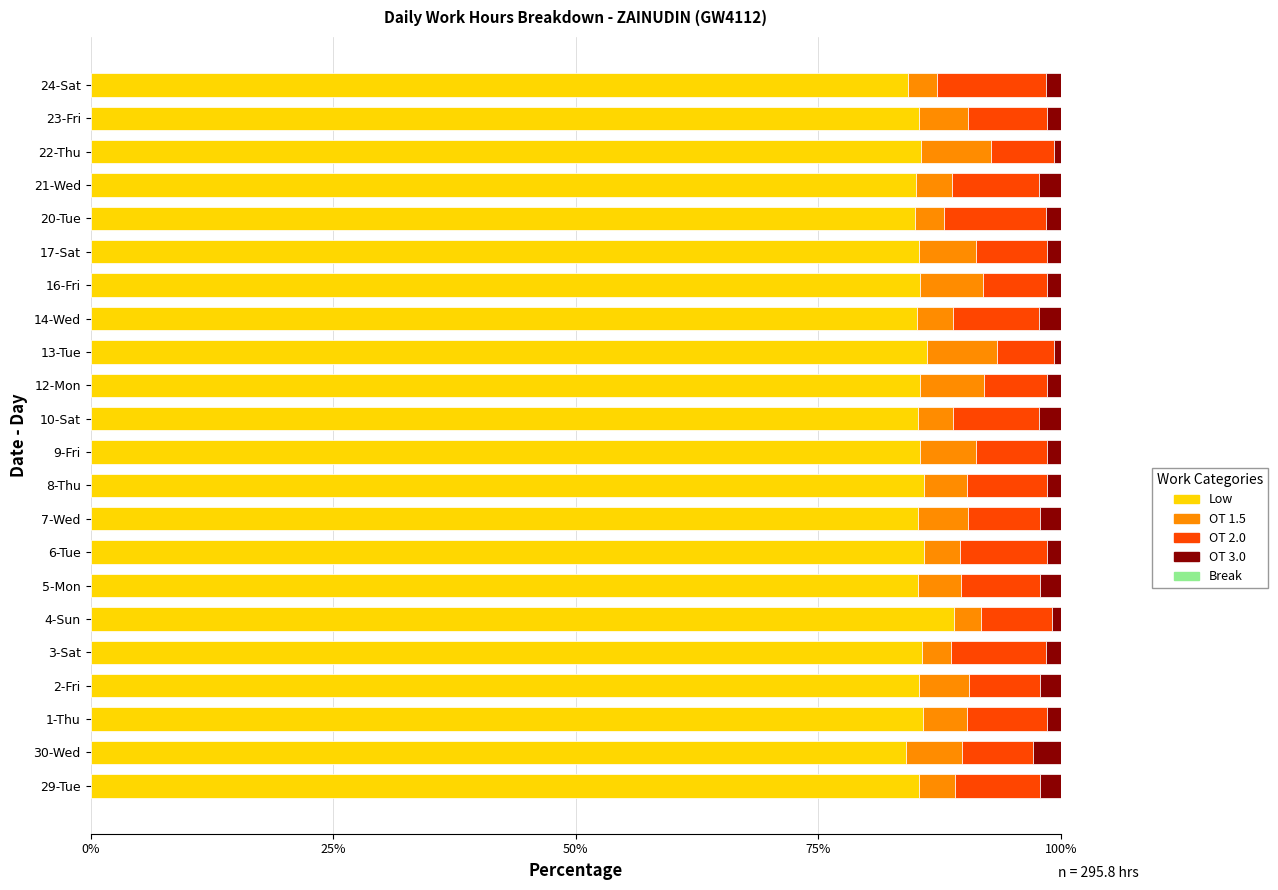

The Low series shows 55.3 at 30-Wed. True or false?

False